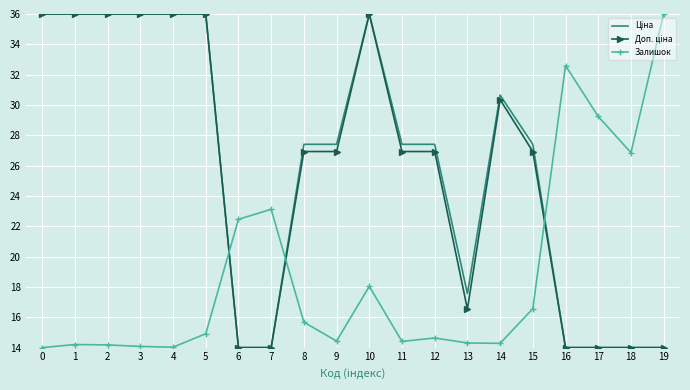

What is the maximum value for Залишок?

36.0